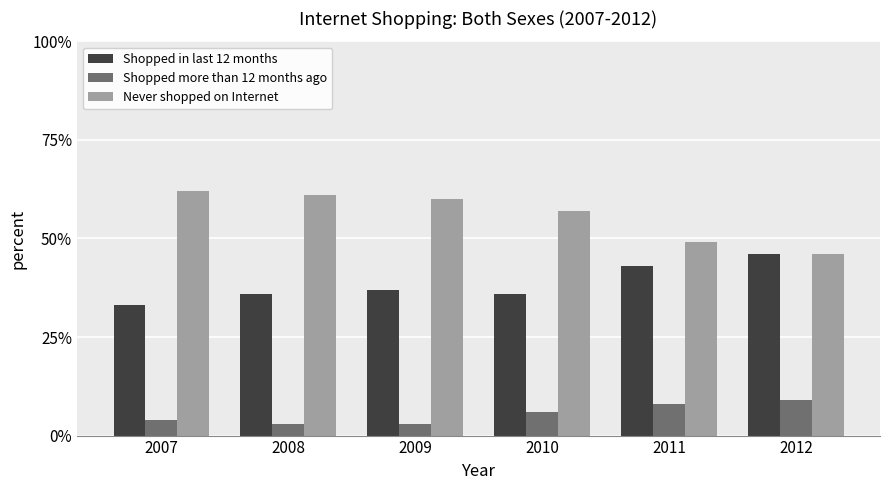

How many bars are there in each group?

3